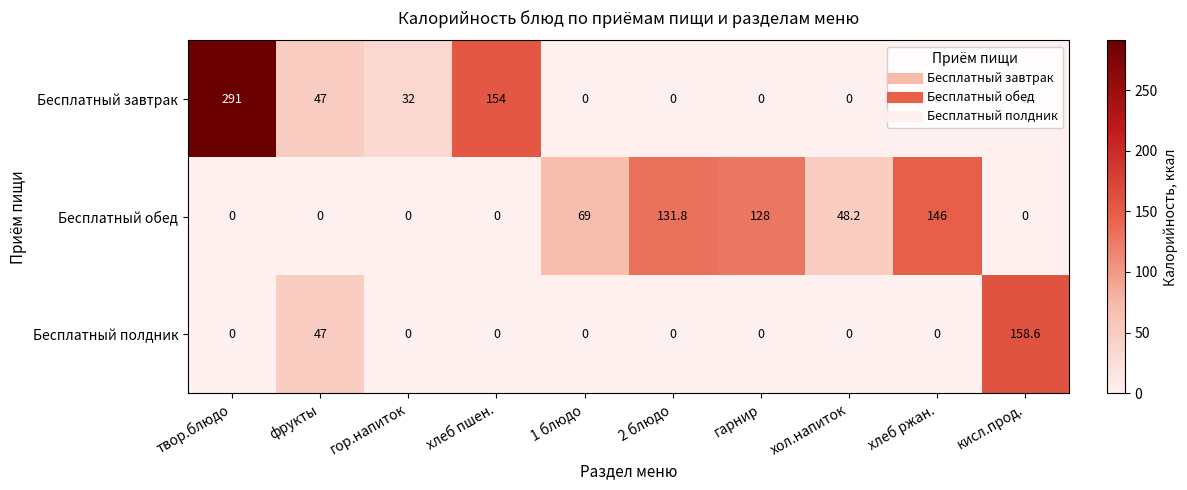

How many series are shown in this chart?

3